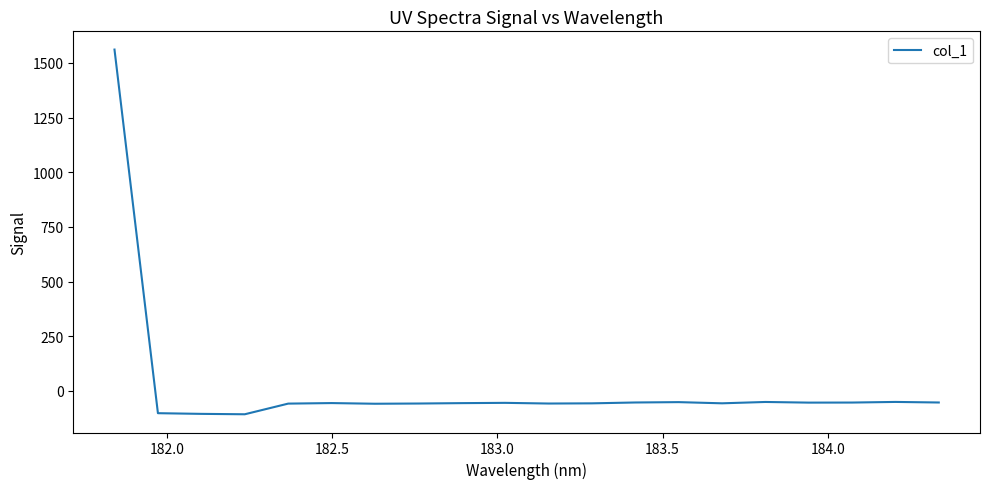

What is the difference between the maximum and minimum values?

1668.7